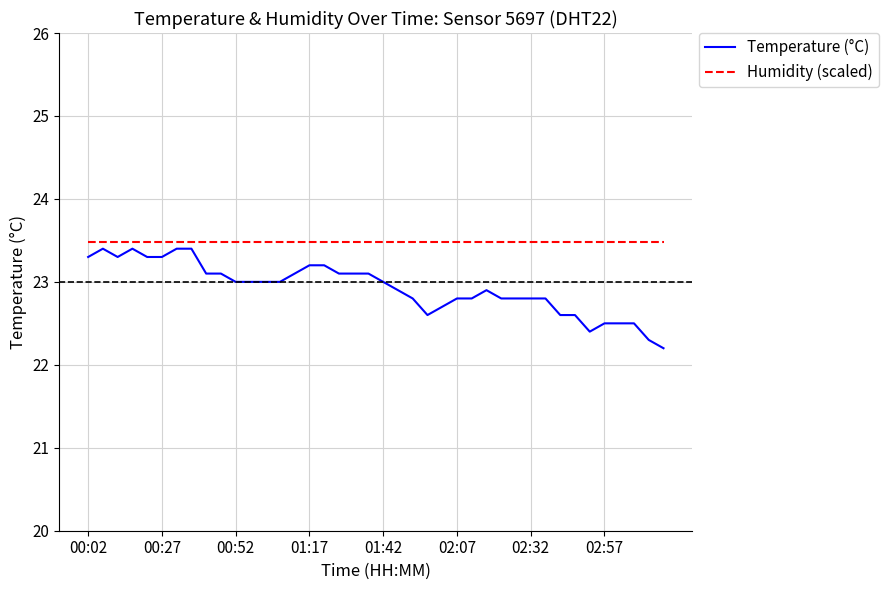

What is the maximum value for Humidity (scaled)?

23.5